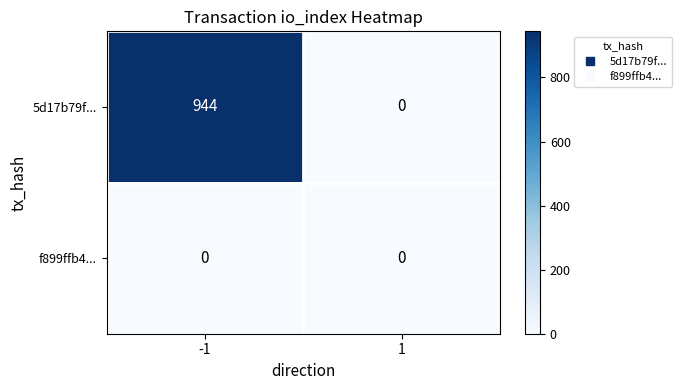

What is the approximate value of 5d17b79f... at -1, to the nearest 10?

940